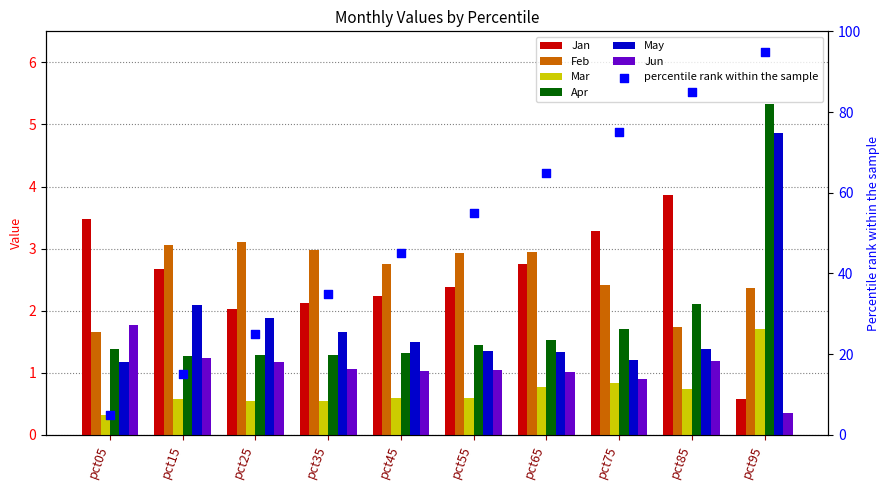

Is the value of May at pct25 greater than the value of Feb at pct05?

Yes